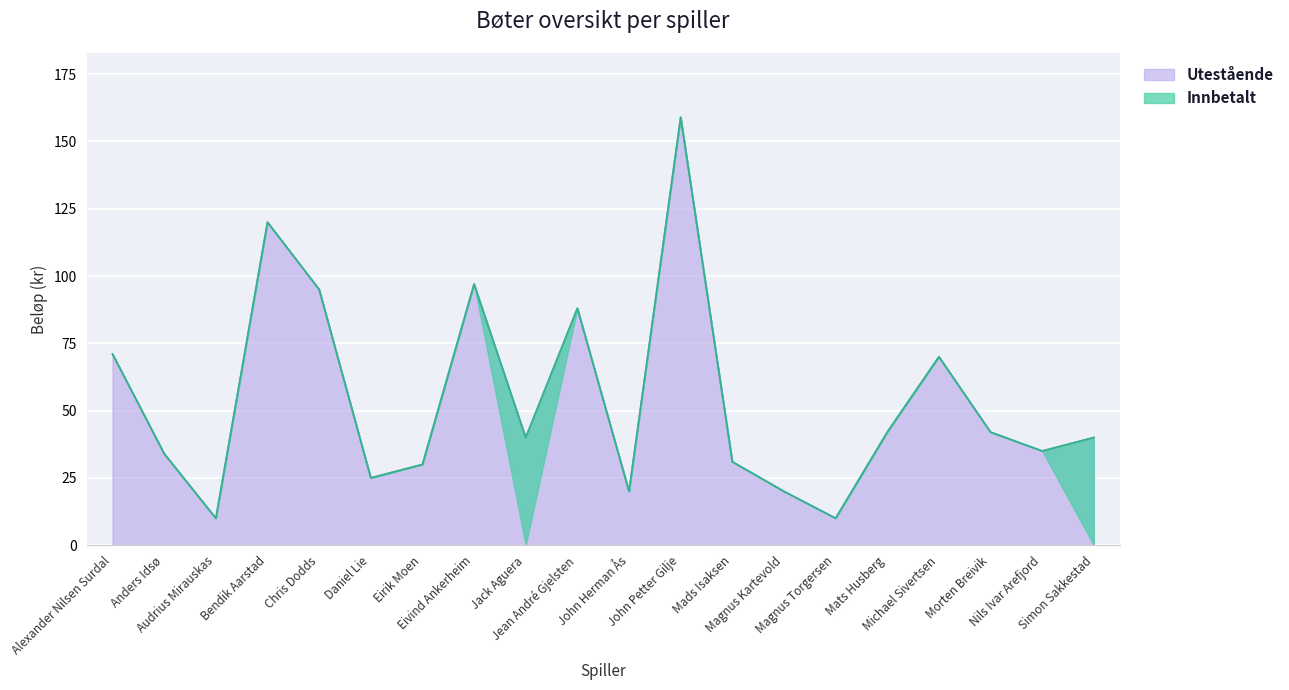

The value of Innbetalt at Simon Sakkestad is 10. True or false?

False